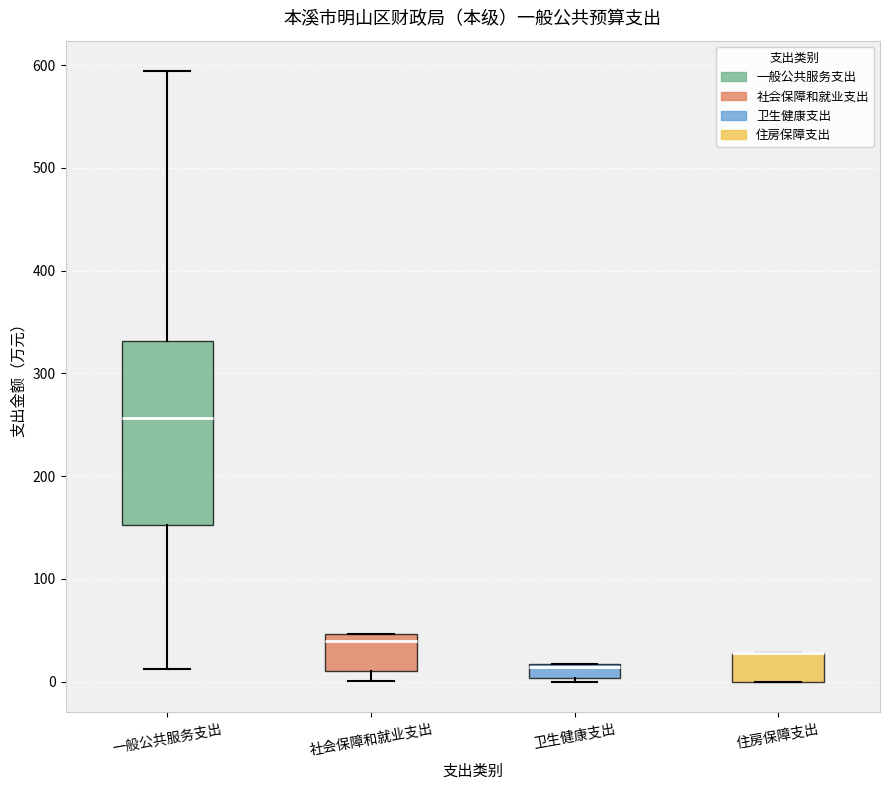

Where is the lower edge of the box for 一般公共服务支出 on the y-axis? The values are not printed on the chart, so give them approximately, as read against the axis.

150